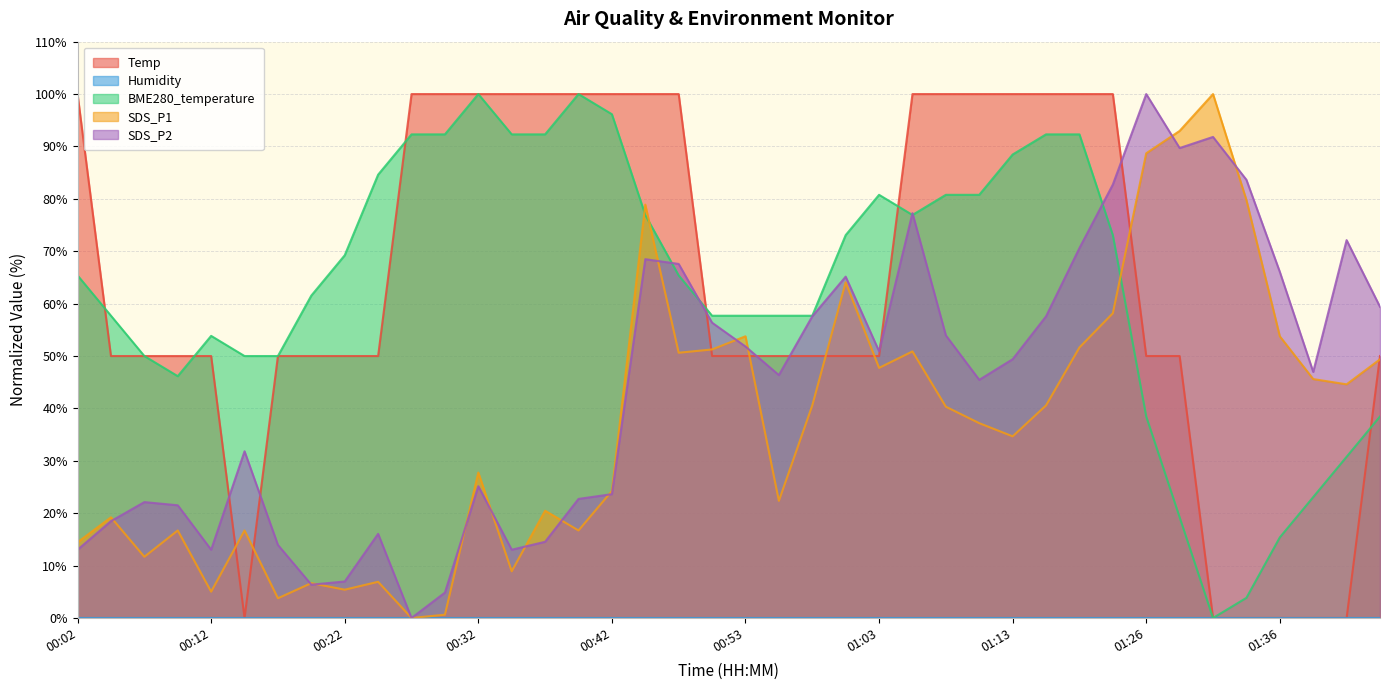

The value of SDS_P1 at 00:37 is 8.2. True or false?

False